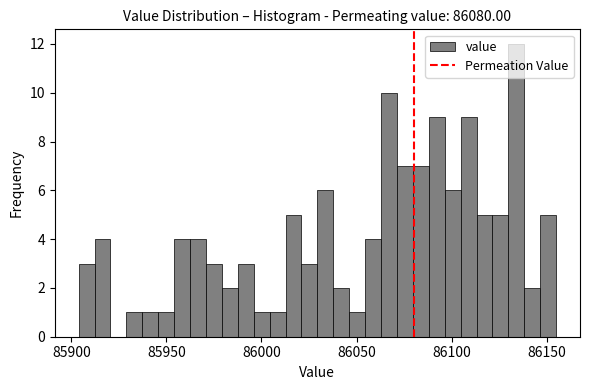

Read against the x-axis, roughly where is the centre of the tallest bar?

86135